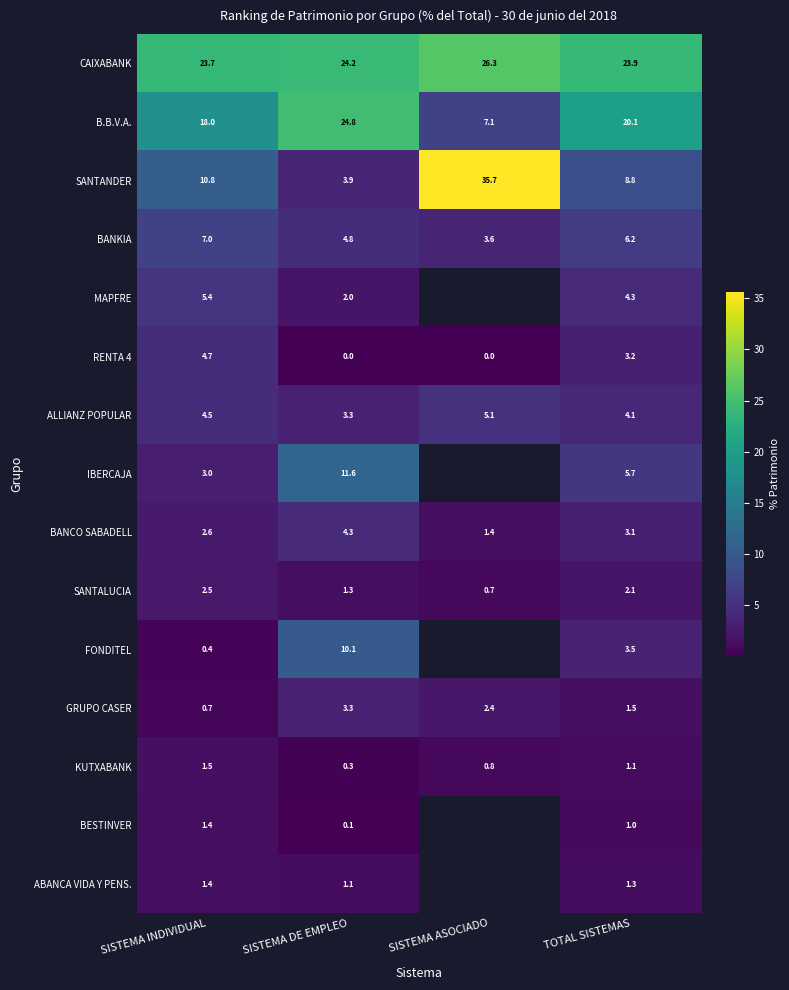

Which category has the lowest value in the SANTANDER series?

SISTEMA DE EMPLEO